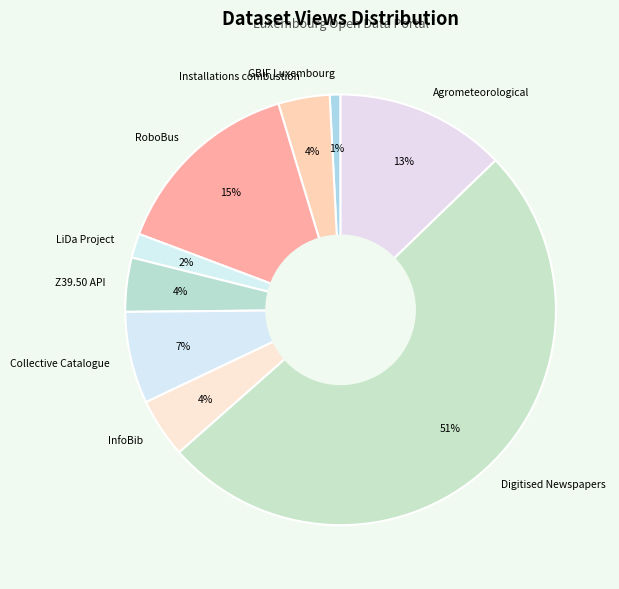

To the nearest percent, what percentage of the pie is LiDa Project?

2%